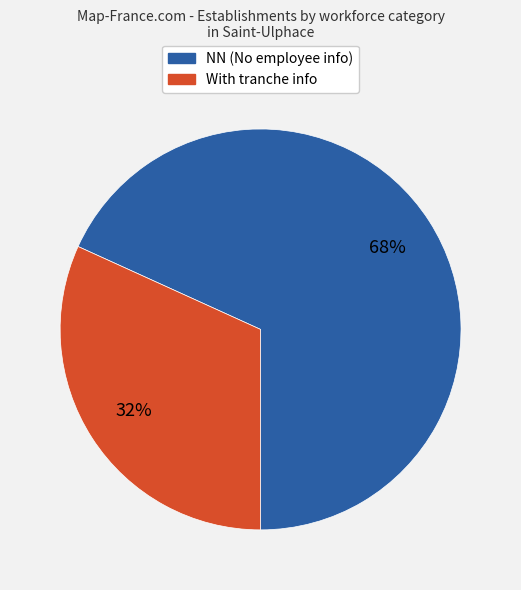

Does any single category account for the majority?

Yes